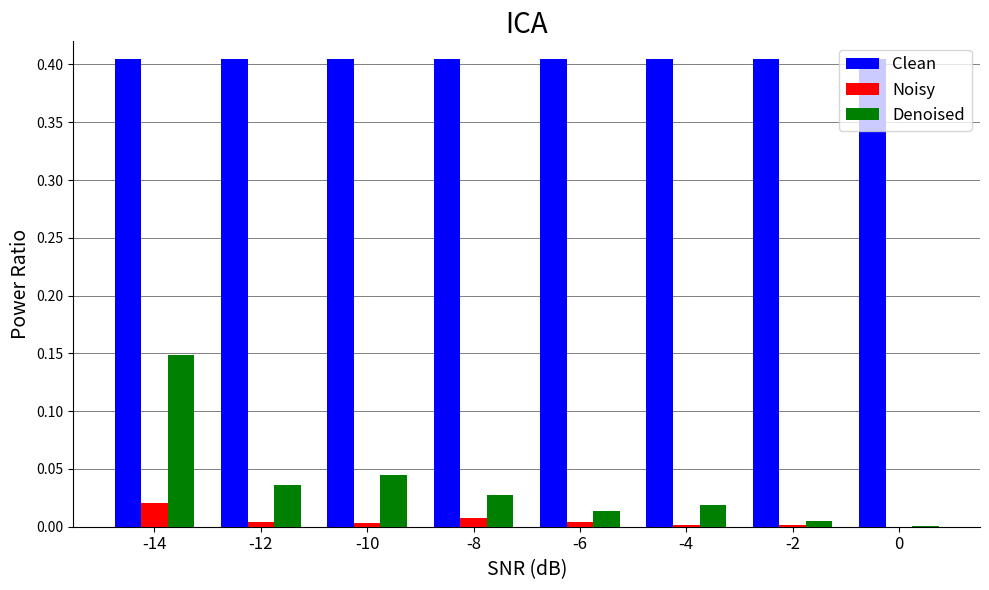

Is the value of Denoised at -12 greater than the value of Clean at 0?

No